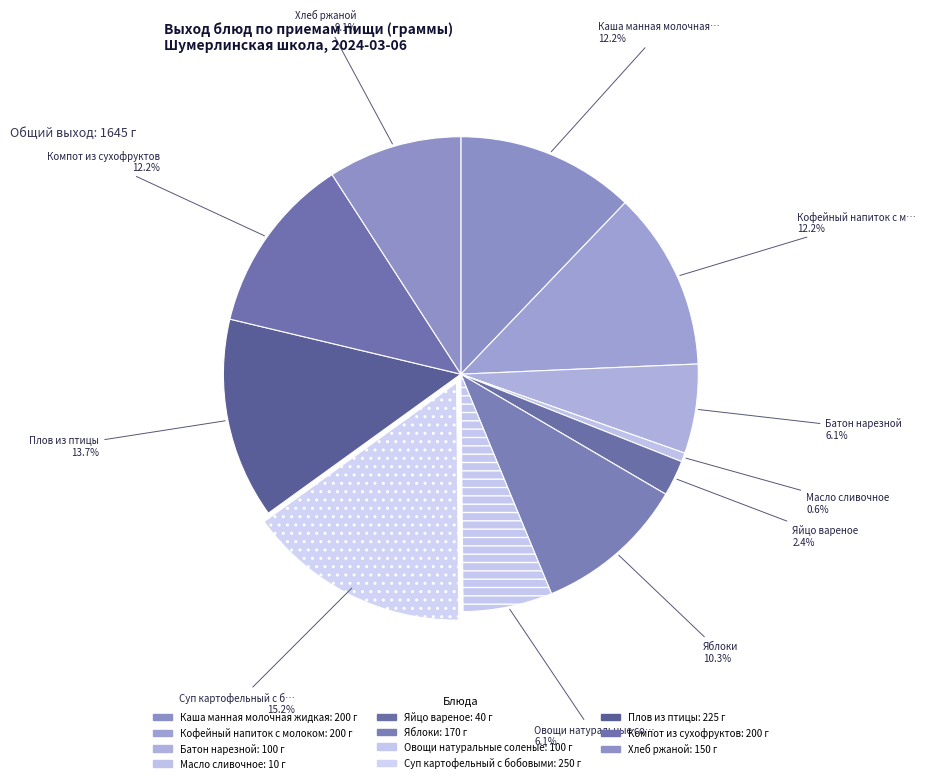

The Каша манная молочная жидкая slice represents 12% of the pie. True or false?

True